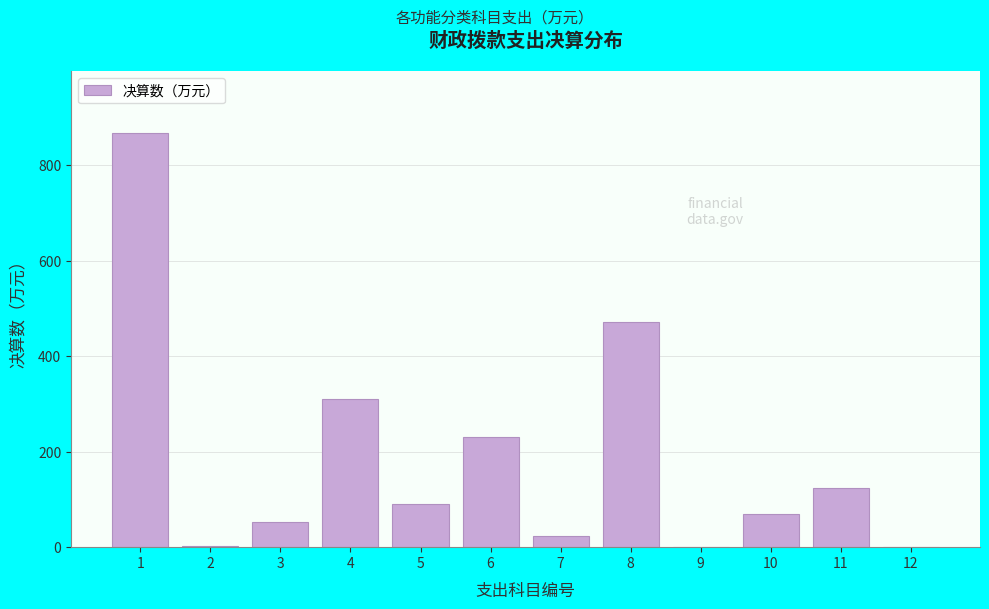

What is the sum of the values at 4 and 7?

333.5